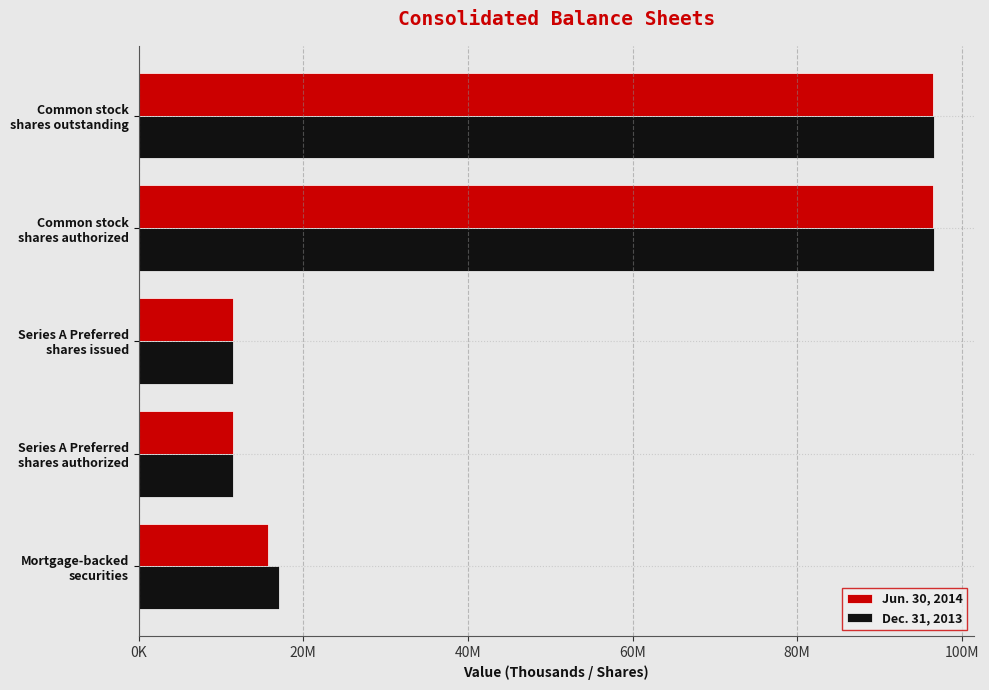

What position from the left is Common stock shares authorized?

4